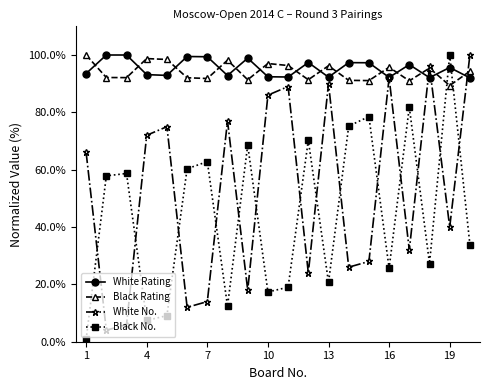

True or false: White No. and Black No. cross at least once.

True